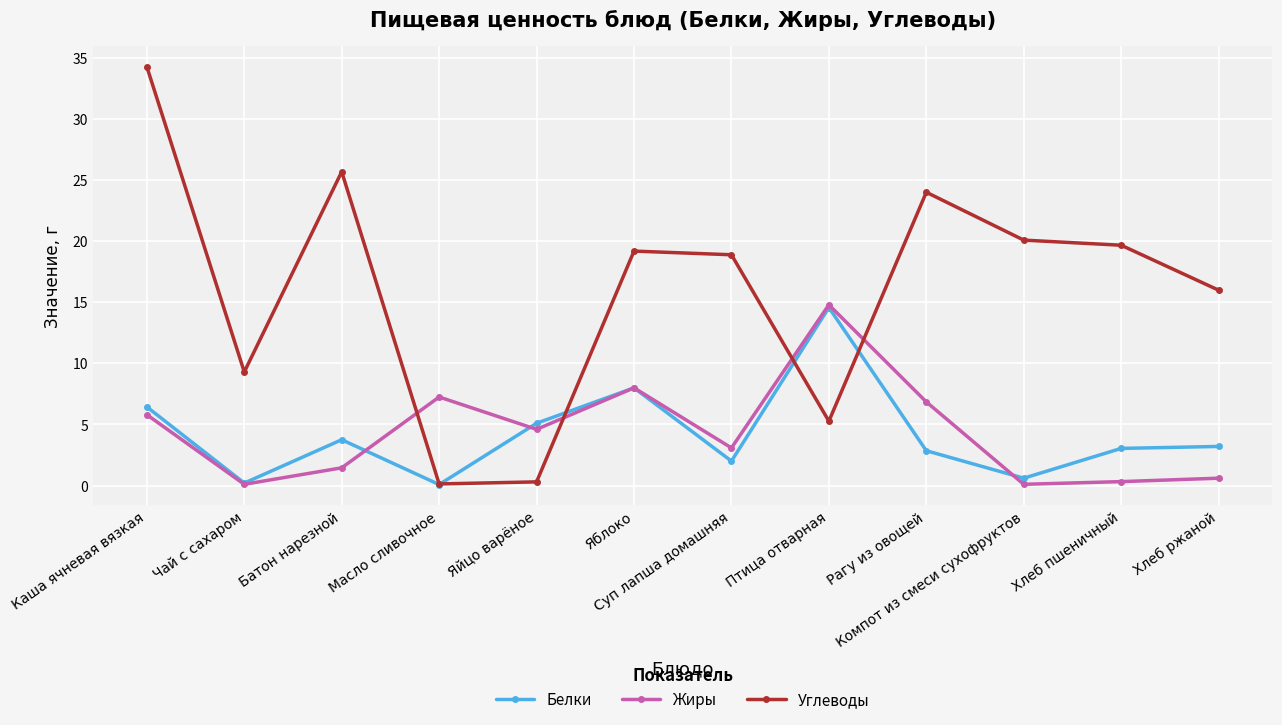

What is the value of the Жиры point at the 6th from the left?

8.0